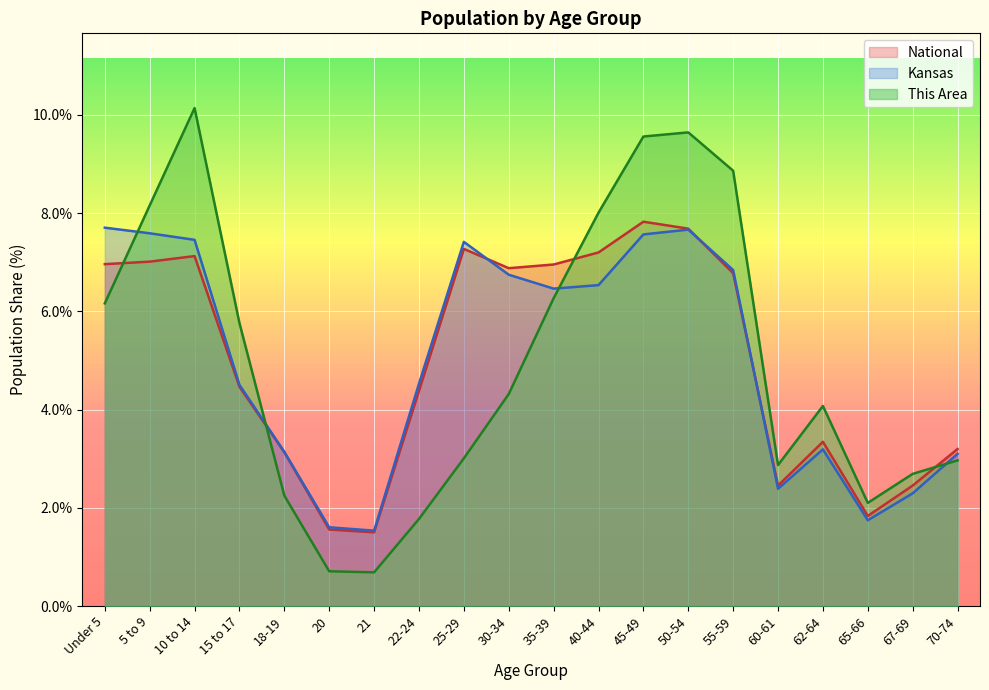

Count the number of categories in the chart.

20